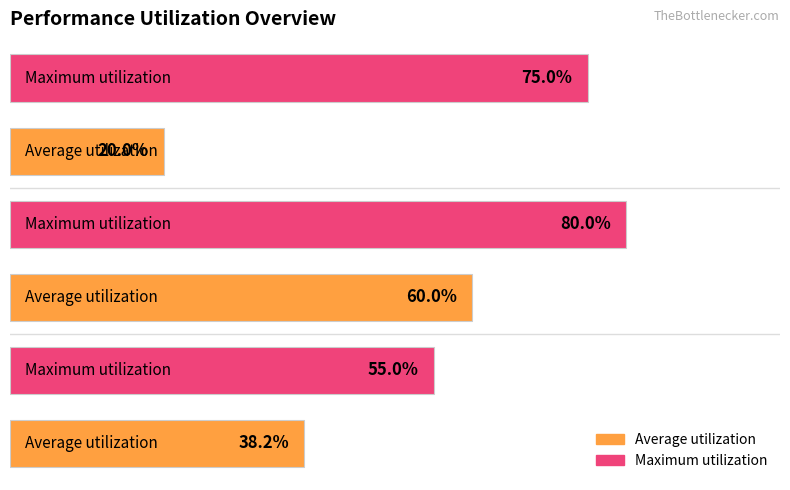

Are the bars horizontal?

Yes